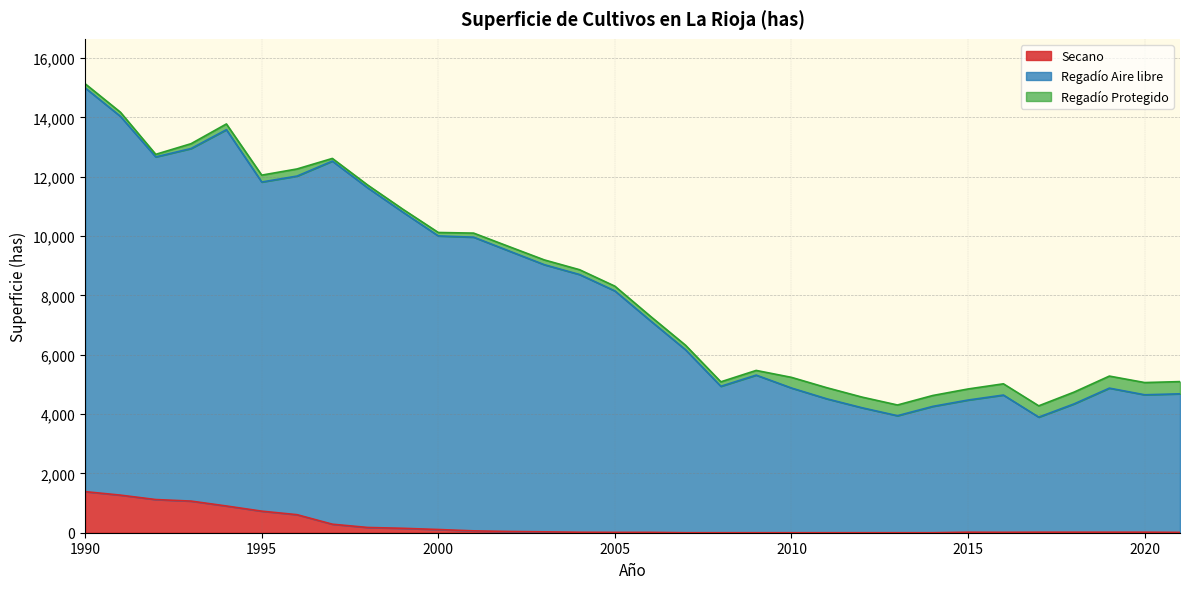

What is the difference between the Secano values at 1991 and 2009?

1267